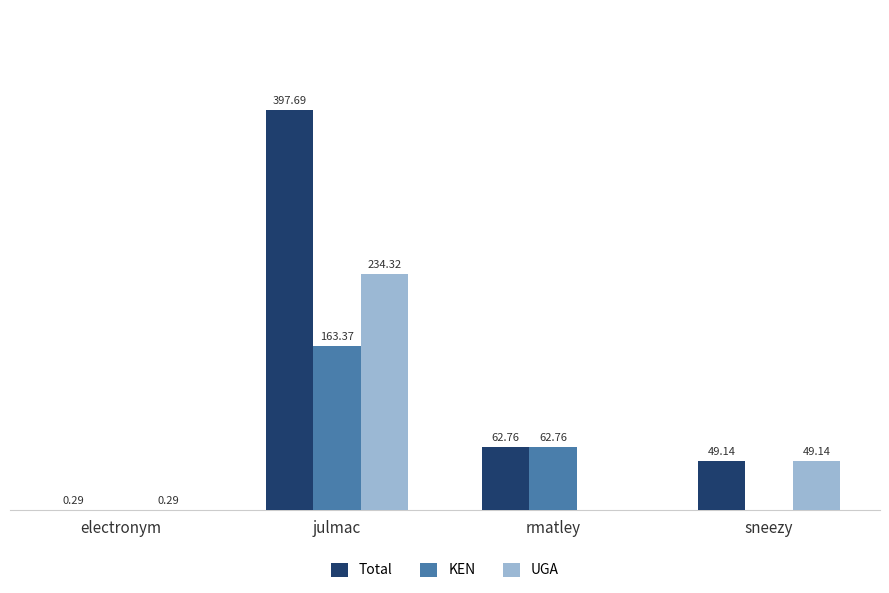

Which series changed the most between electronym and rmatley?

KEN